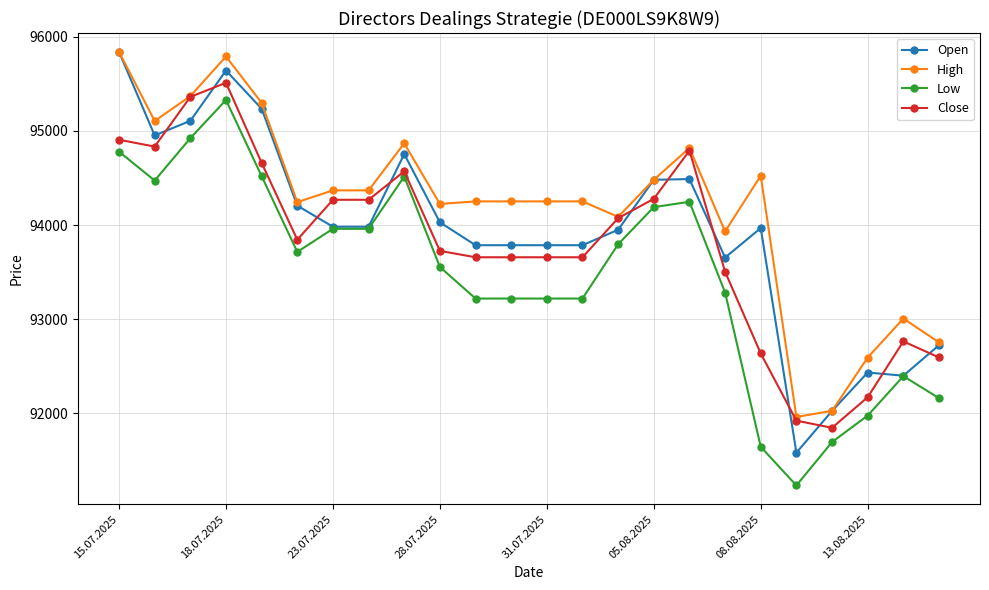

What is the minimum value for Close?

91848